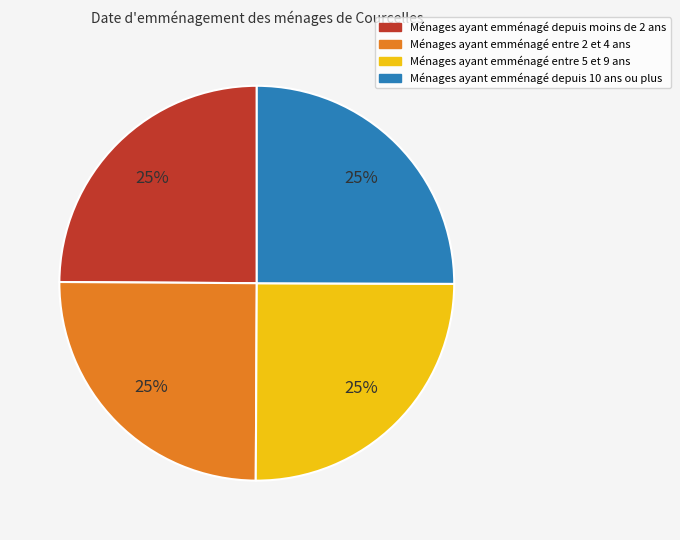

Count the number of slices in the pie.

4